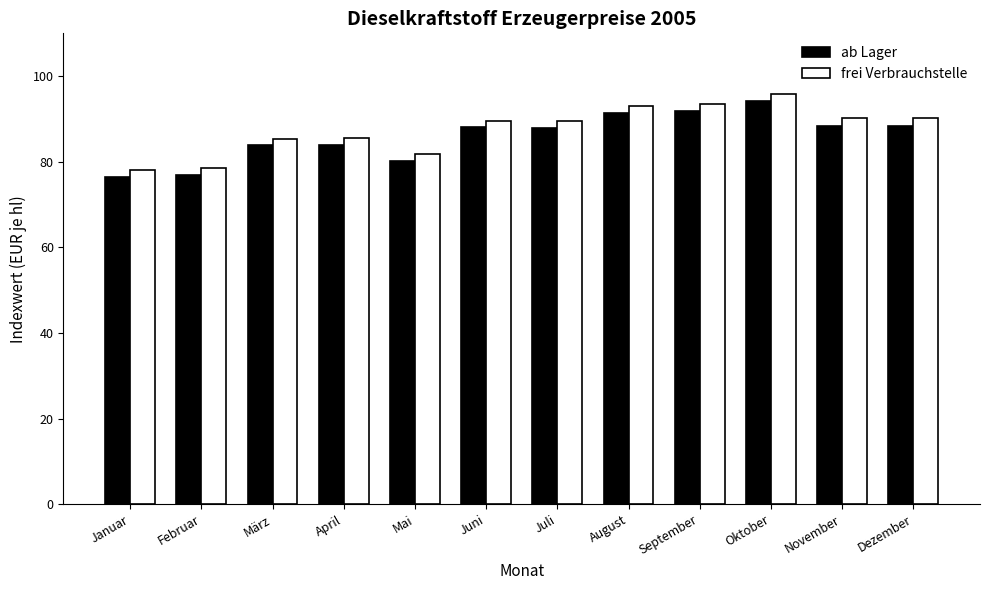

Is it true that ab Lager equals 87.9 at Juli?

True